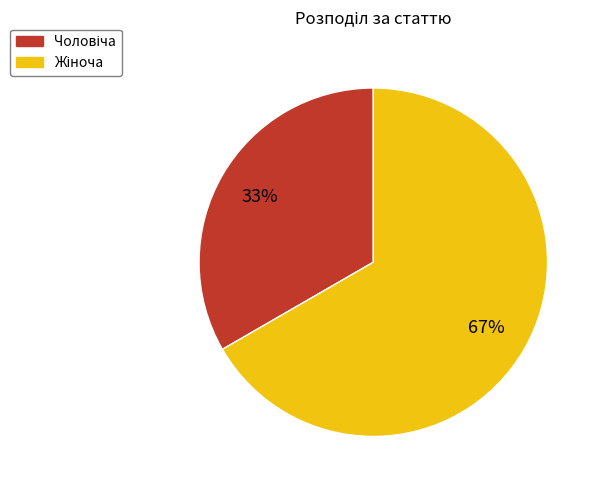

How many segments does this pie chart have?

2